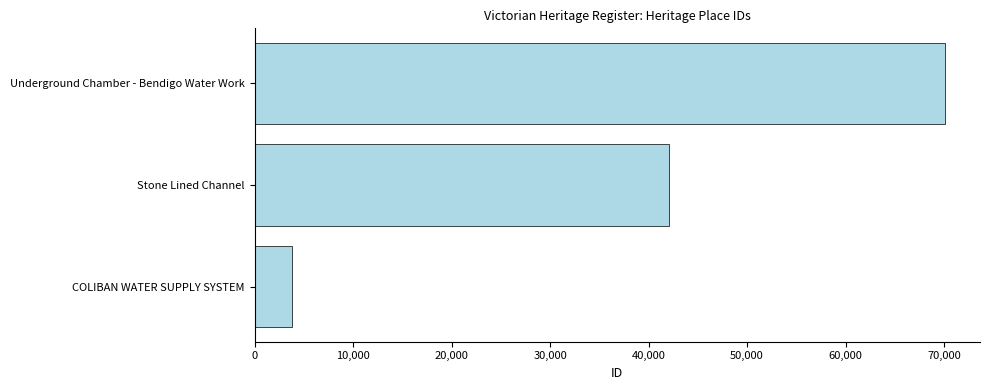

Rank the categories by value from highest to lowest.

Underground Chamber - Bendigo Water Work, Stone Lined Channel, COLIBAN WATER SUPPLY SYSTEM